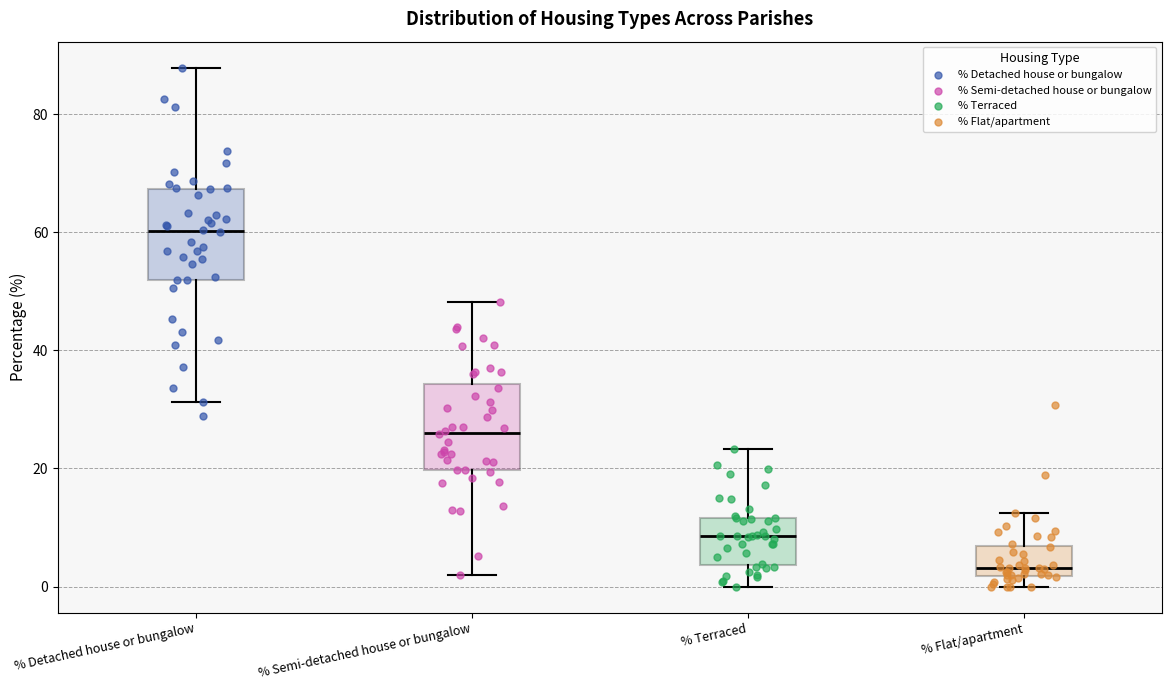

Reading left to right, read every box against the y-axis: the position of its median line, the range the box covers, and the ends of its whiskers. The values are not printed on the chart, so give them approximately, as read against the axis.

% Detached house or bungalow: median 60, box 52 to 68, whiskers 32 to 88
% Semi-detached house or bungalow: median 26, box 20 to 34, whiskers 2 to 48
% Terraced: median 8, box 4 to 12, whiskers 0 to 24
% Flat/apartment: median 4, box 2 to 6, whiskers 0 to 12